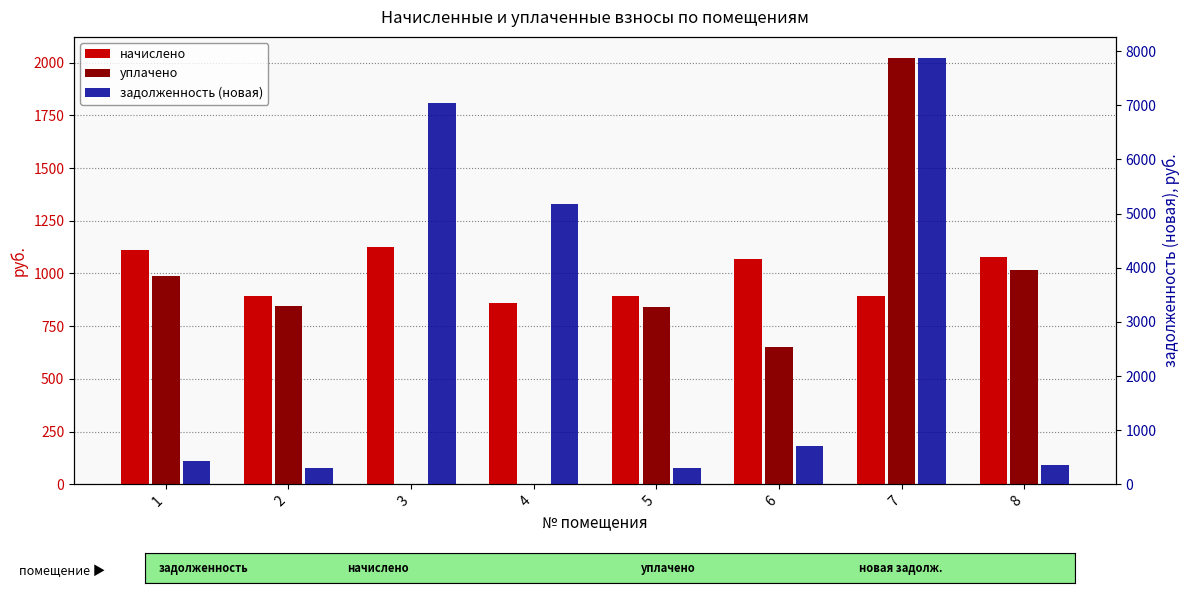

How many data points in начислено are less than 1066?

4